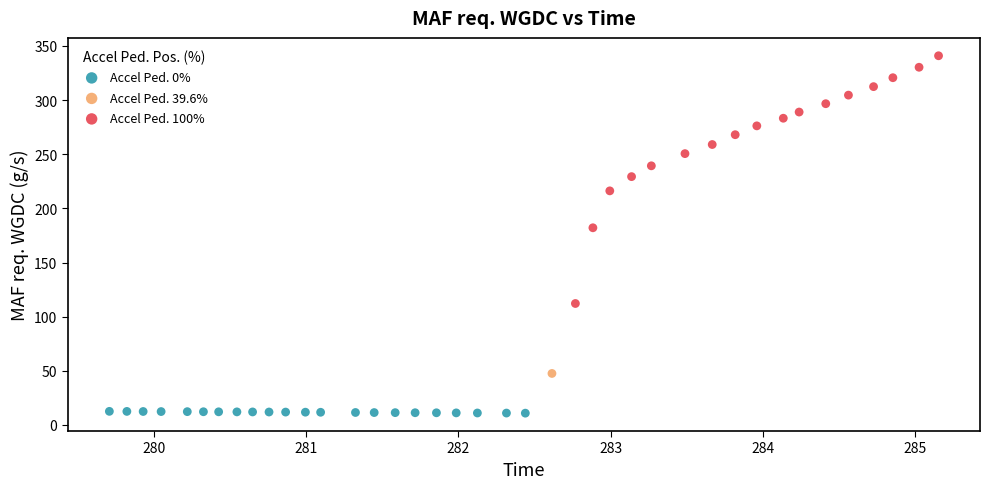

What are all the series names shown in the legend?

Accel Ped. 0%, Accel Ped. 39.6%, Accel Ped. 100%